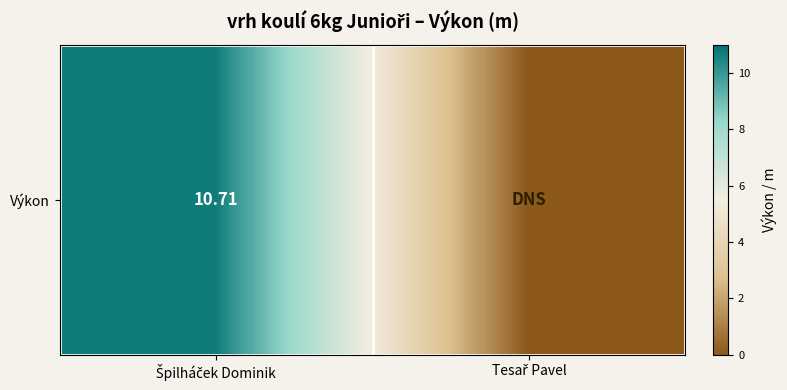

Which label corresponds to the largest value in the chart?

Špilháček Dominik